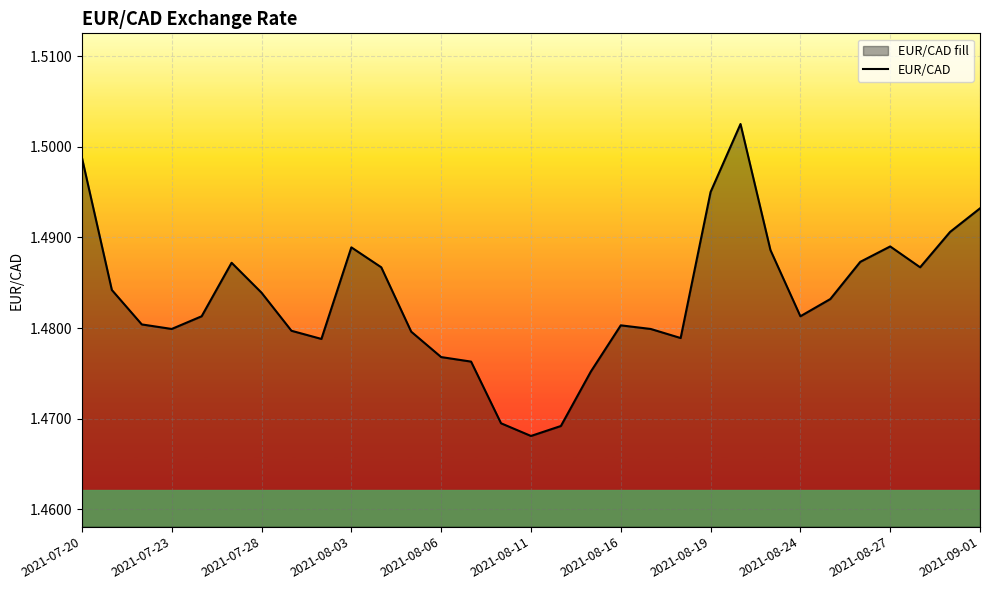

Which label corresponds to the smallest value in the chart?

2021-08-11